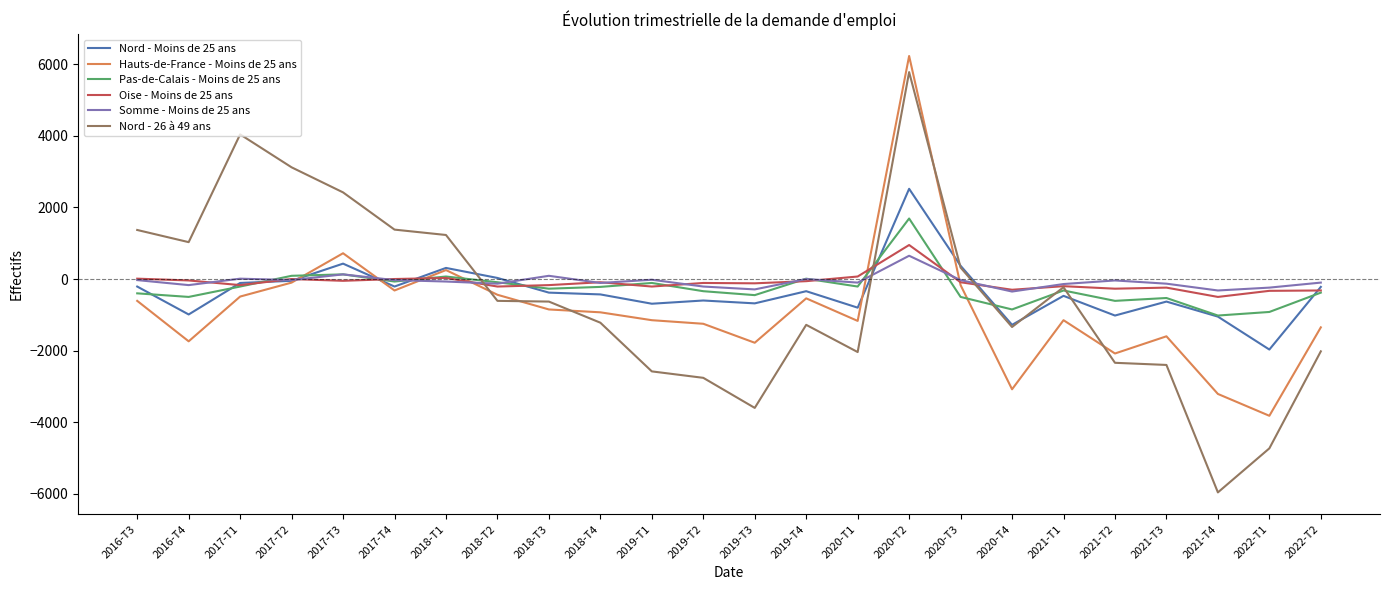

True or false: Nord - 26 à 49 ans has more than 1 interior local peaks.

True